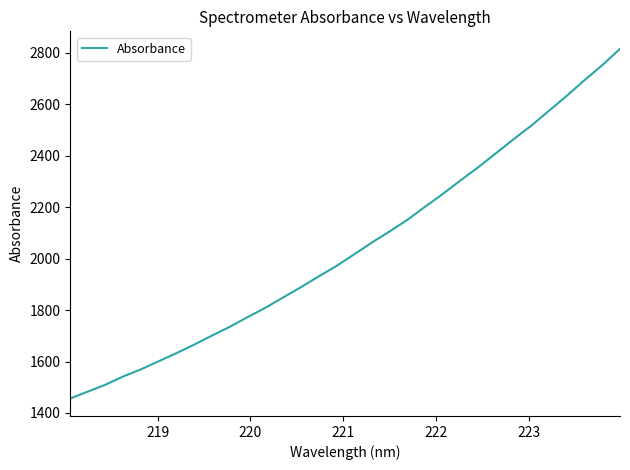

What is the maximum value shown in the chart?

2816.2